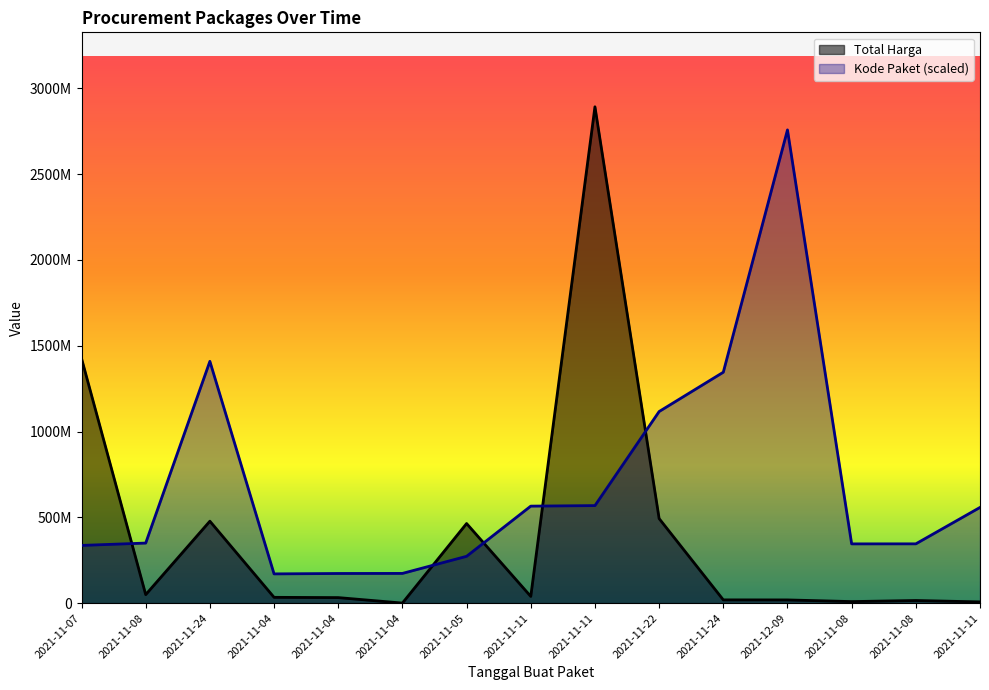

Reading left to right, list all the values displayed in this chart.

Total Harga: 2021-11-07=1425867900	2021-11-08=49730040	2021-11-24=477600000	2021-11-04=34000000	2021-11-04=32441200	2021-11-04=577875	2021-11-05=464002100	2021-11-11=39440000	2021-11-11=2892122000	2021-11-22=493000000	2021-11-24=19175000	2021-12-09=18900000	2021-11-08=9180000	2021-11-08=15513960	2021-11-11=7401240
Kode Paket: 2021-11-07=336460000	2021-11-08=350180000	2021-11-24=1409060000	2021-11-04=170600000	2021-11-04=172920000	2021-11-04=173360000	2021-11-05=273040000	2021-11-11=565420000	2021-11-11=568500000	2021-11-22=1116520000	2021-11-24=1345580000	2021-12-09=2757520000	2021-11-08=345440000	2021-11-08=345660000	2021-11-11=557820000